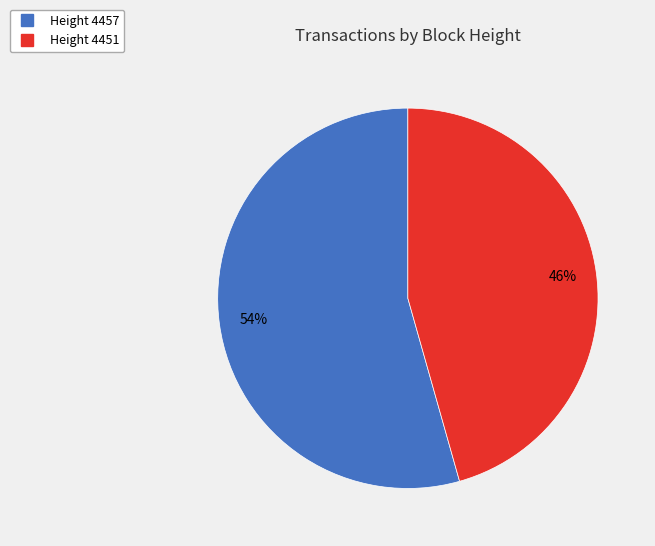

Does any single category account for the majority?

Yes